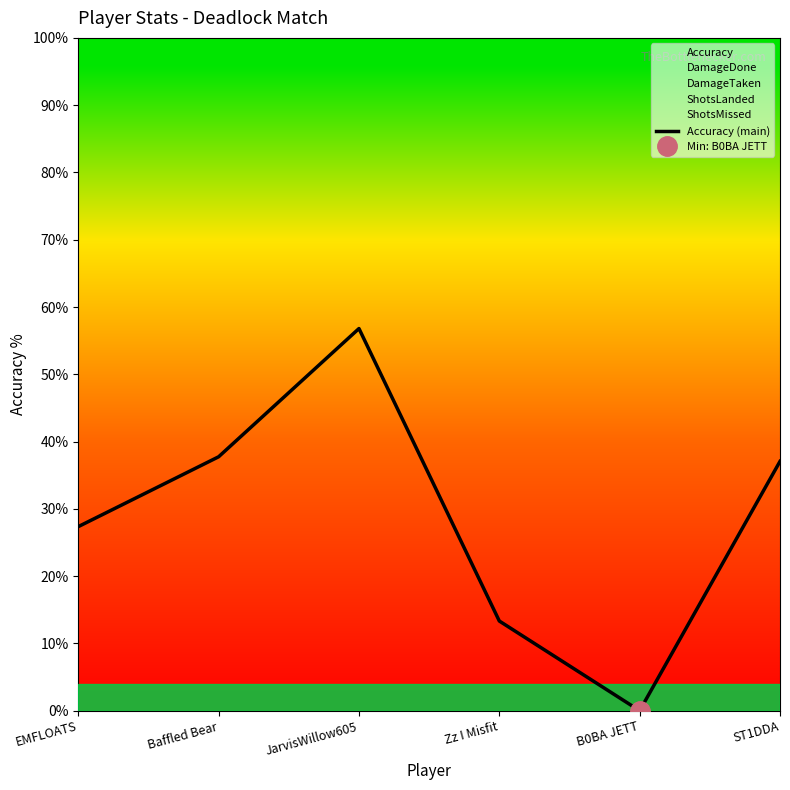

What is the change in value from EMFLOATS to B0BA JETT?

-27.4